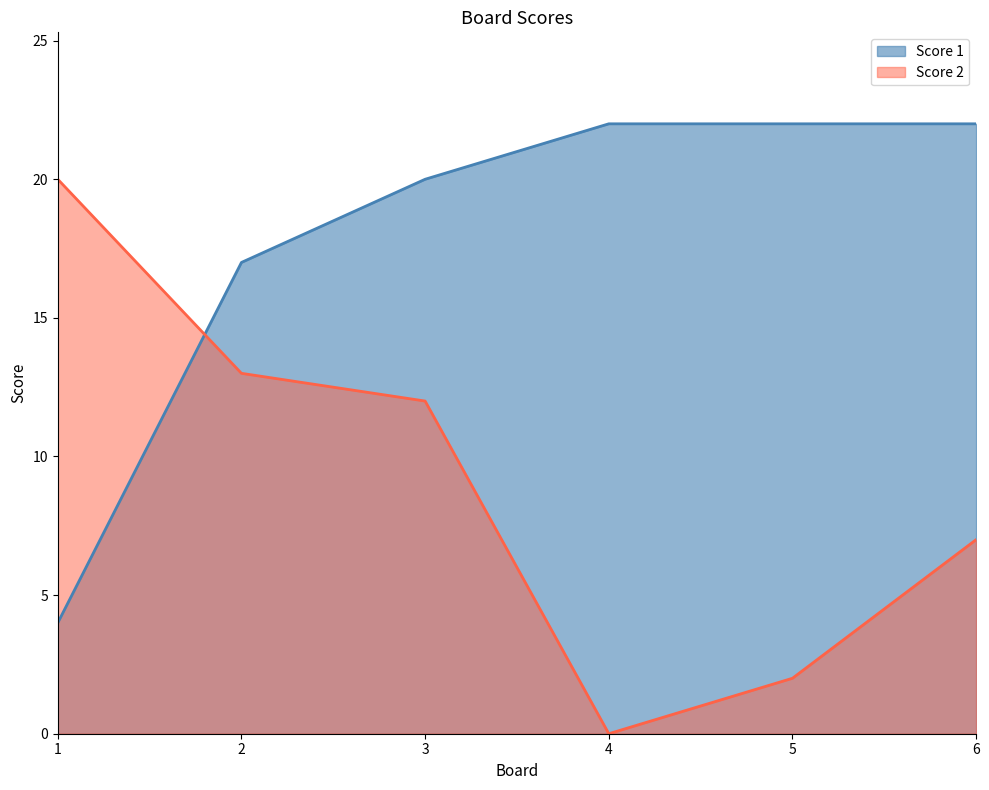

Which category has the lowest value in the Score 1 series?

1